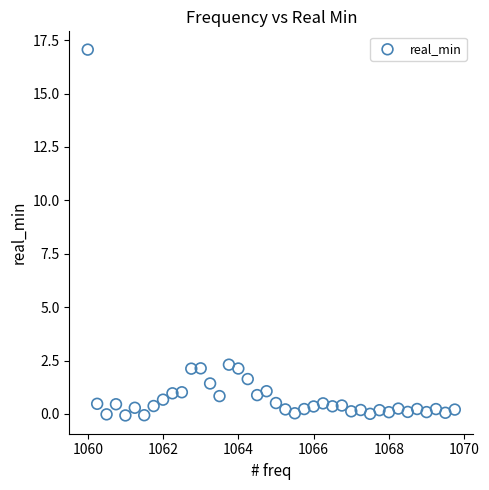

What is the range of X values (max minus min)?

9.8